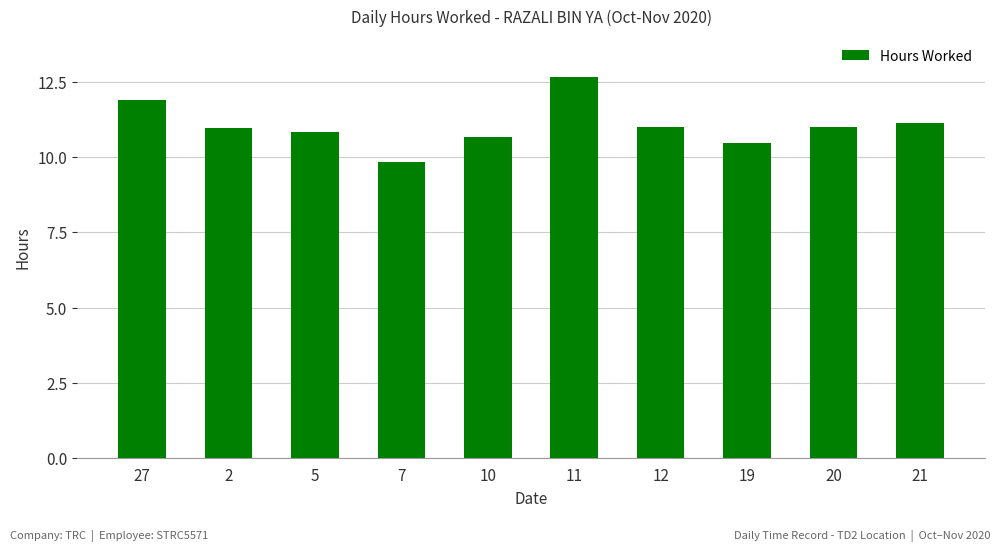

Reading left to right, transcribe all the data shown in this chart.

11.9	11.0	10.8	9.8	10.7	12.7	11.0	10.5	11.0	11.1